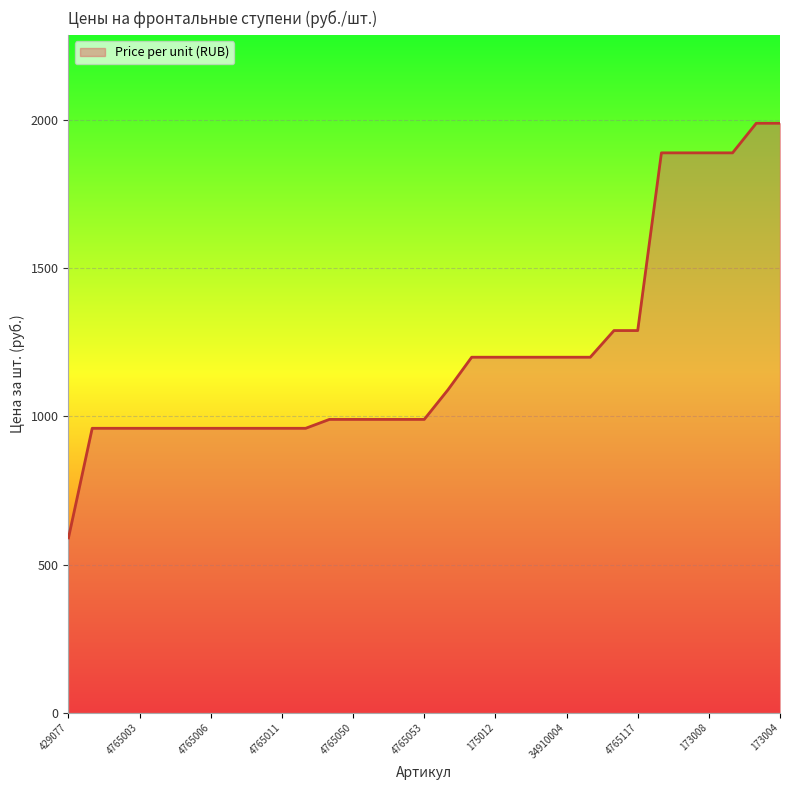

What is the minimum value shown in the chart?

590